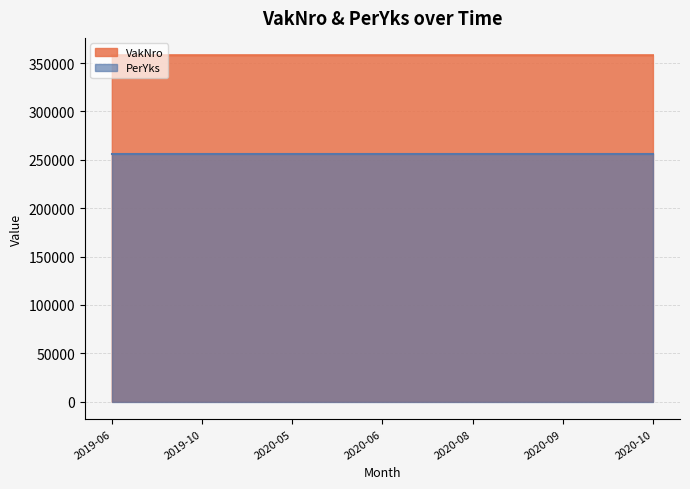

At how many categories does at least one series exceed 343948?

7